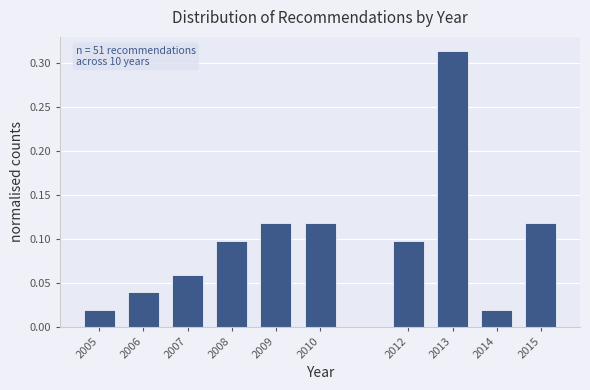

The chart shows a value of 0.0 at 2015. True or false?

False